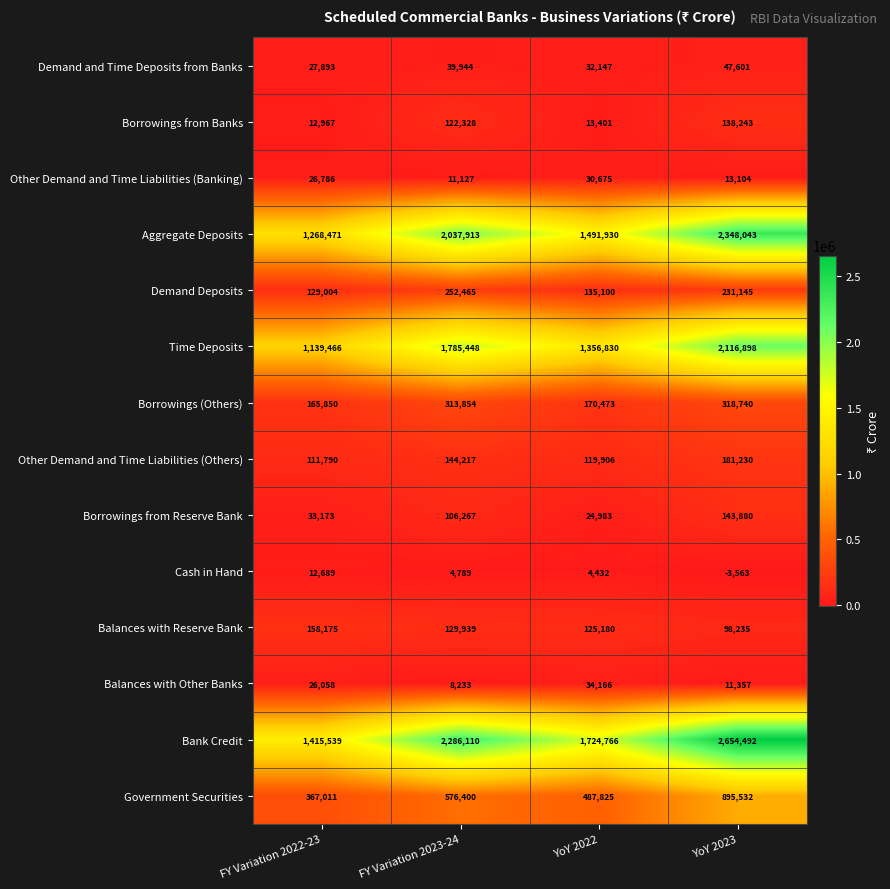

Where does the Demand Deposits series first go above 231145?

FY Variation 2023-24